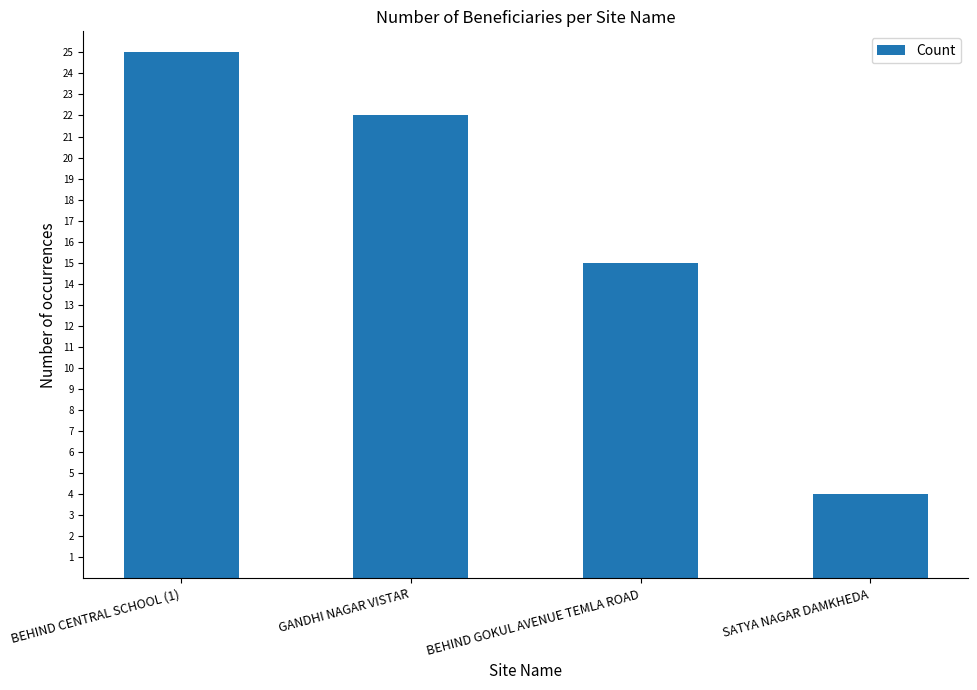

Approximately how many times larger is the value at GANDHI NAGAR VISTAR compared to BEHIND GOKUL AVENUE TEMLA ROAD?

1.5